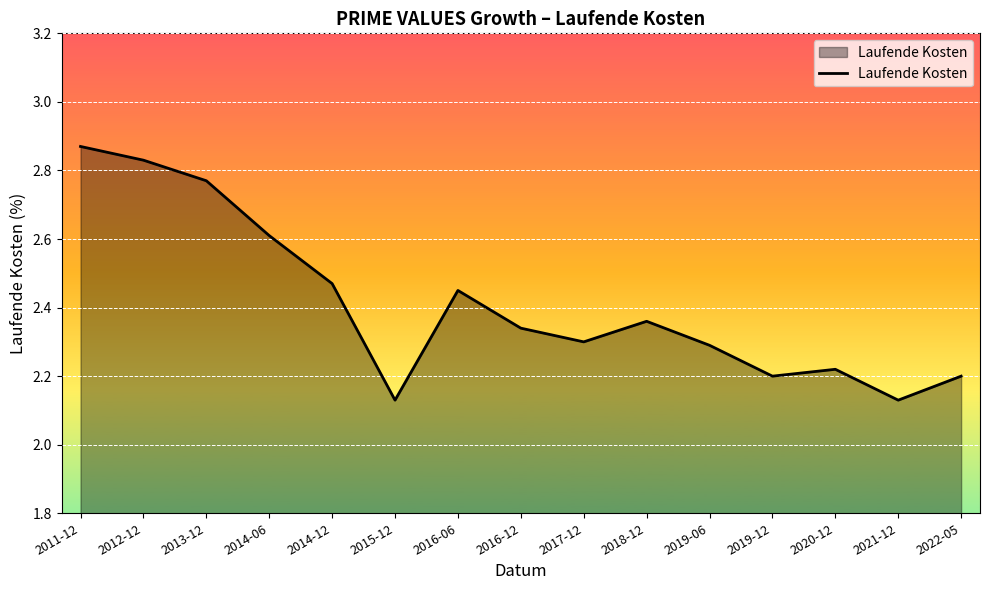

At which category does the chart reach its peak across all series?

2011-12